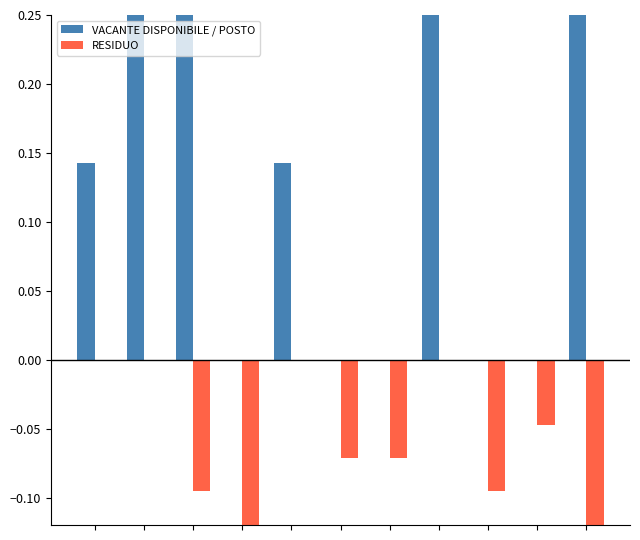

Is the value of VACANTE DISPONIBILE / POSTO at 0 greater than the value of RESIDUO at 8?

Yes